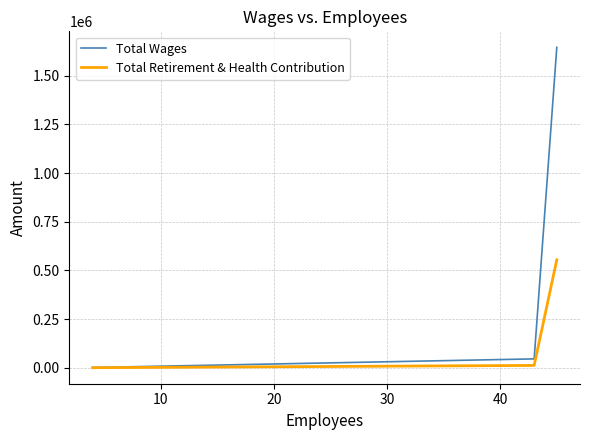

How many lines are shown in the chart?

2